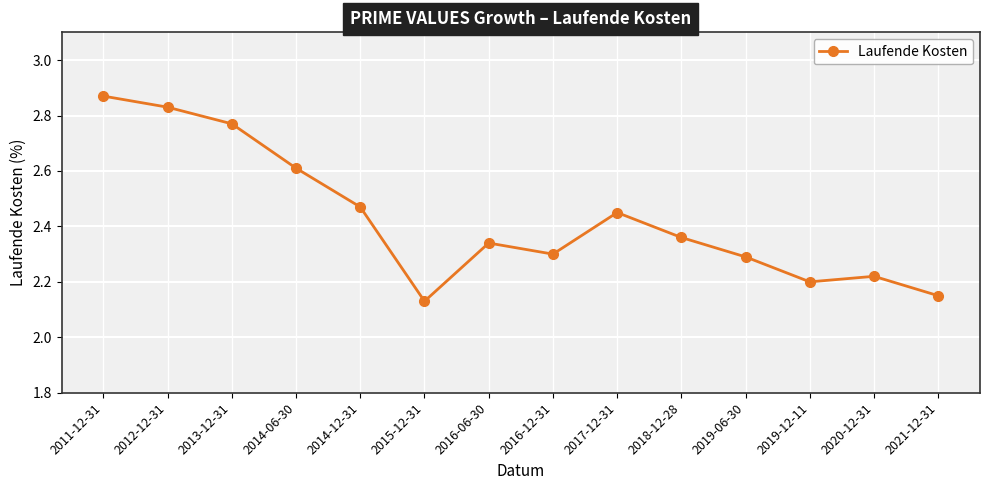

What is the sum of the values at 2016-12-31 and 2015-12-31?

4.4